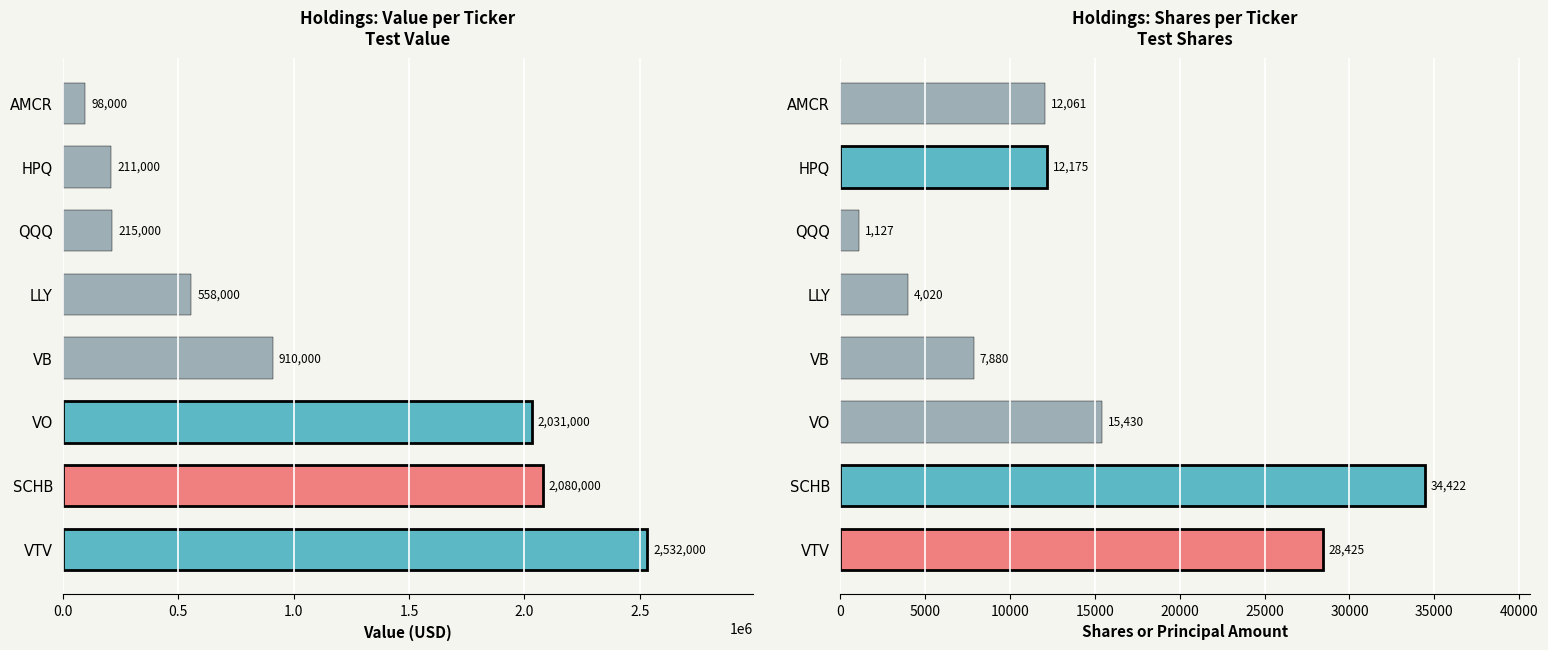

How many values in the Value series are below 910000?

4